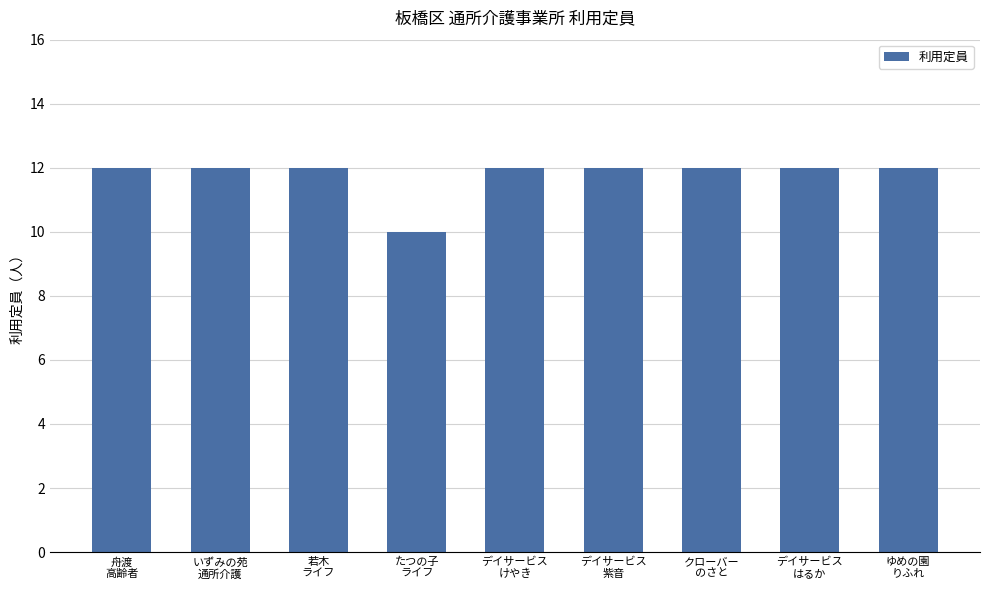

What is the label of the 8th bar from the right?

いずみの苑
通所介護